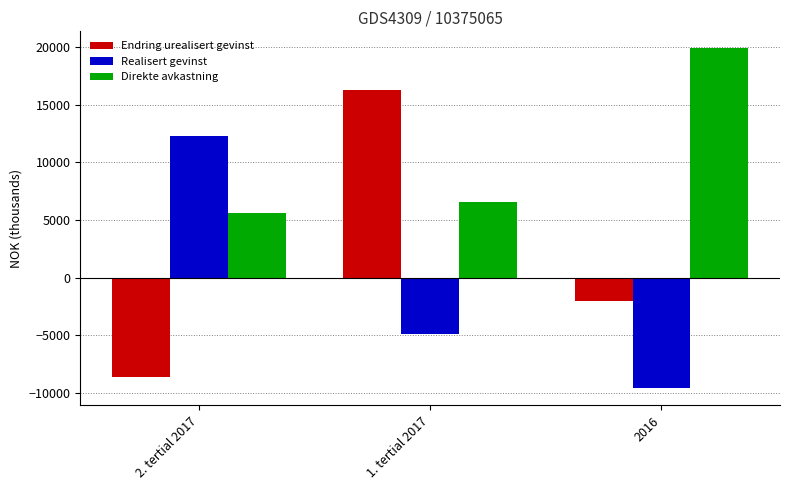

What is the difference between the maximum and minimum values in the Realisert gevinst series?

21900